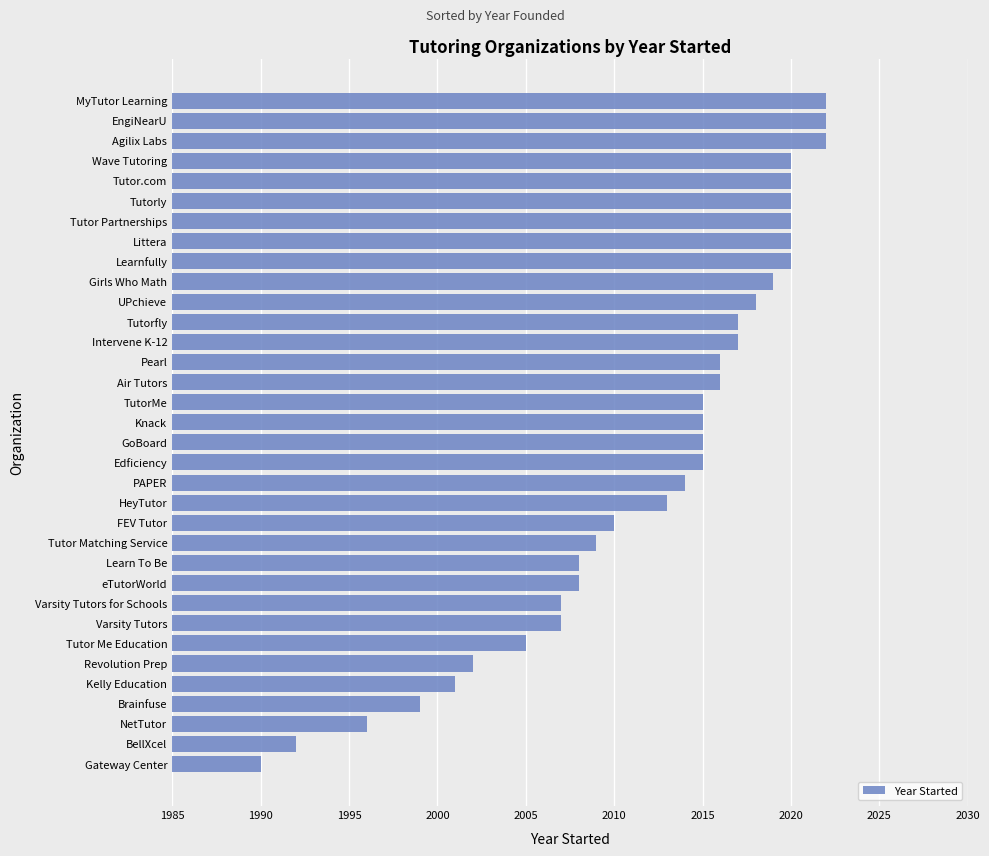

What value does the data have at NetTutor, to the nearest 5?

1995